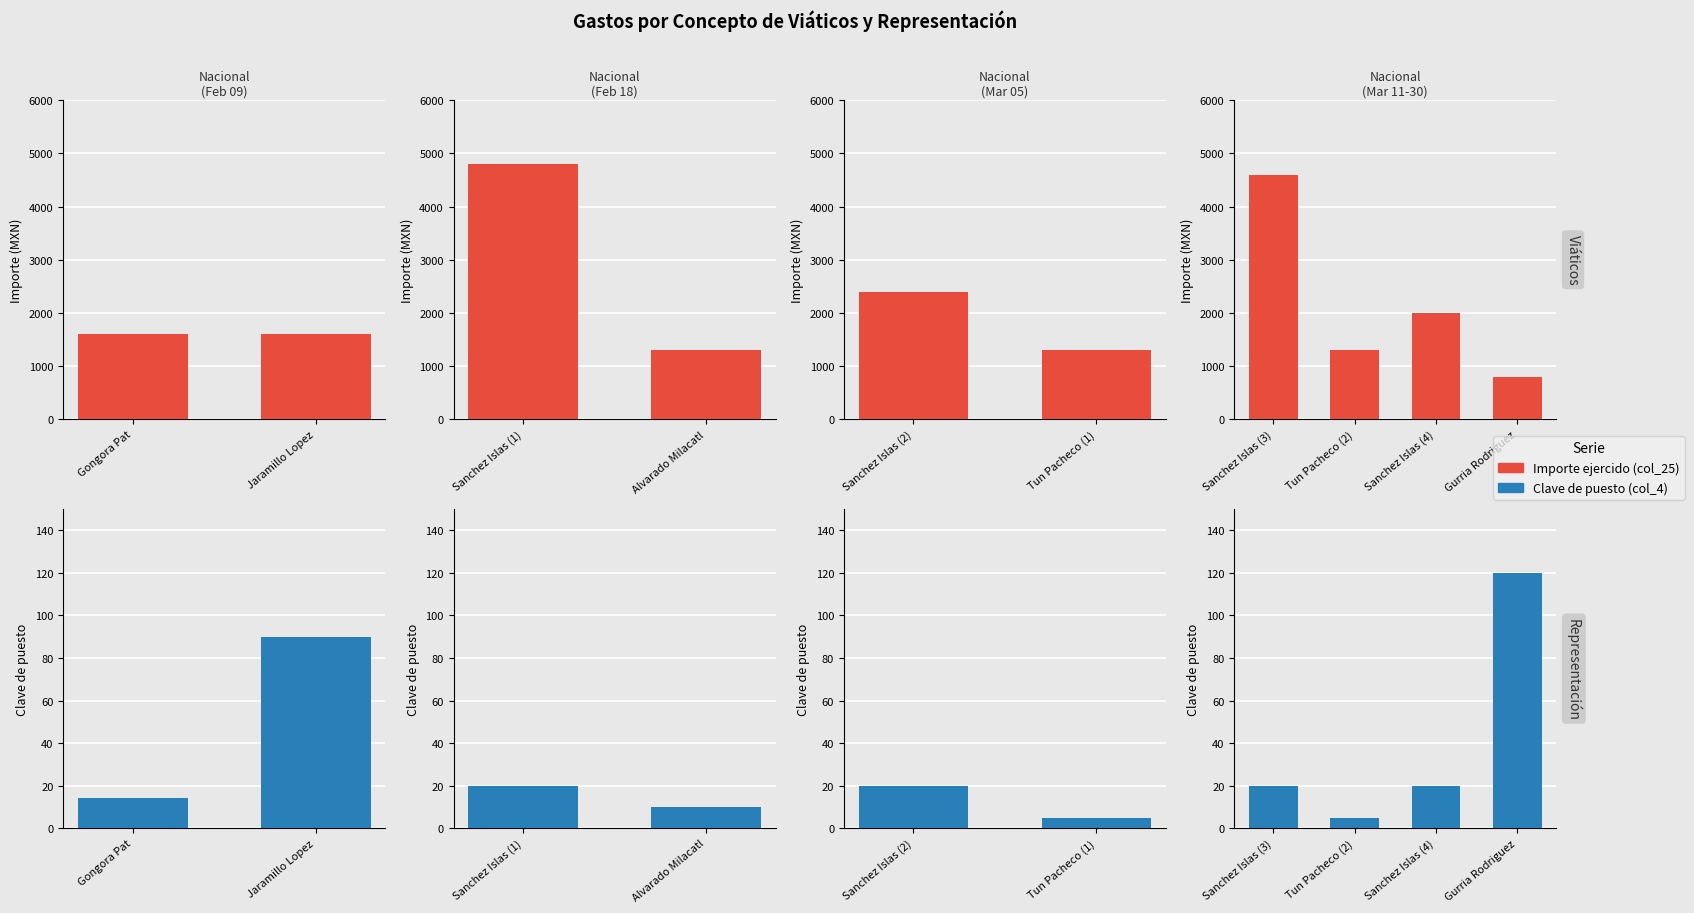

Is it true that Clave de puesto (col_4) equals 28 at Sanchez Islas (3)?

False